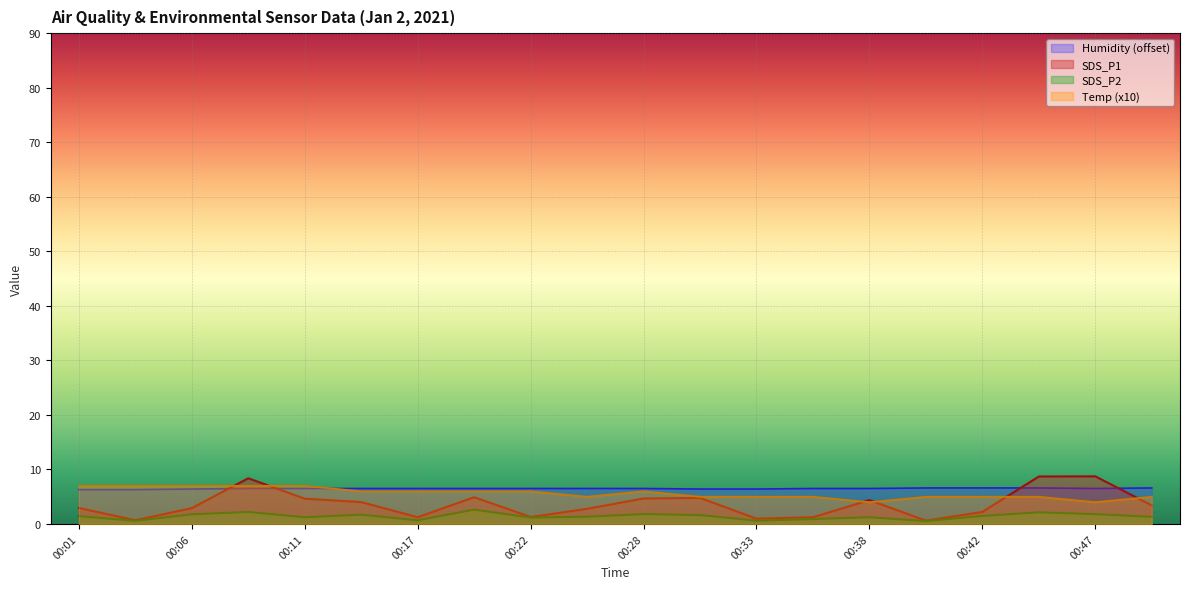

In SDS_P1, how many points are higher than both neighbors (excluding endpoints)?

5